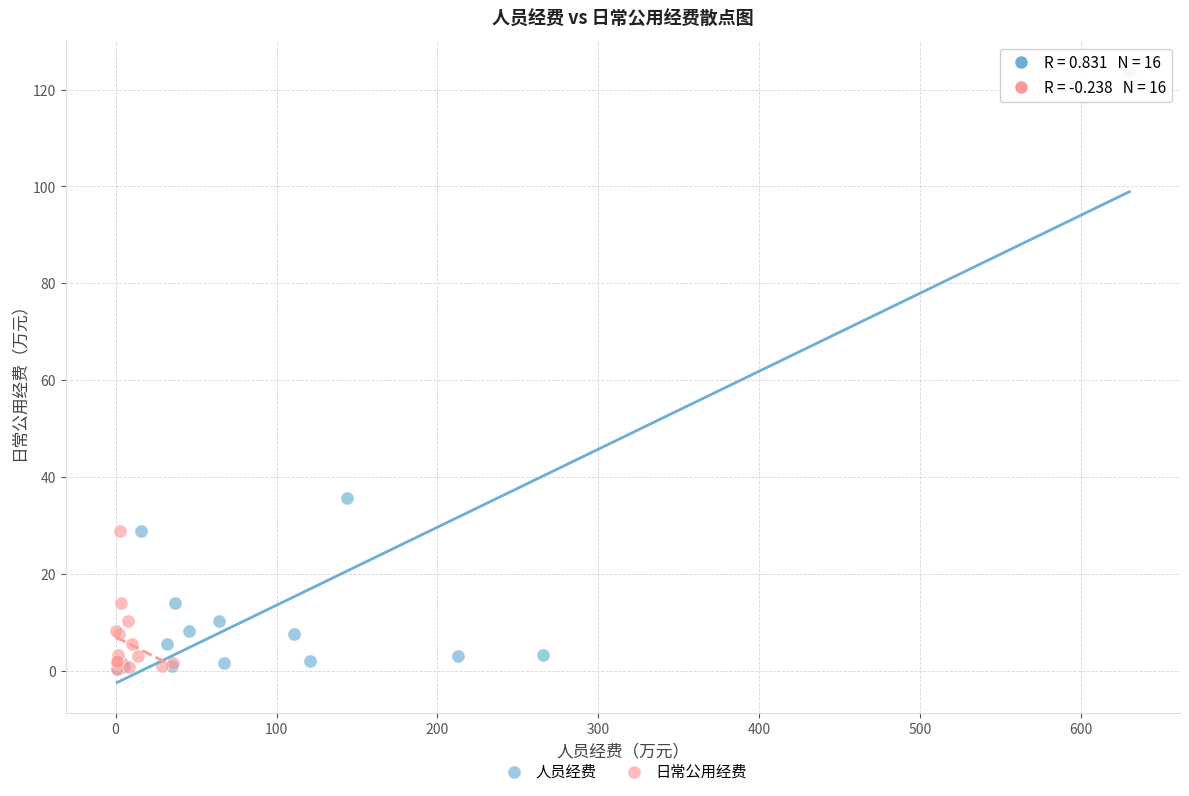

Which series reaches the maximum Y coordinate?

人员经费